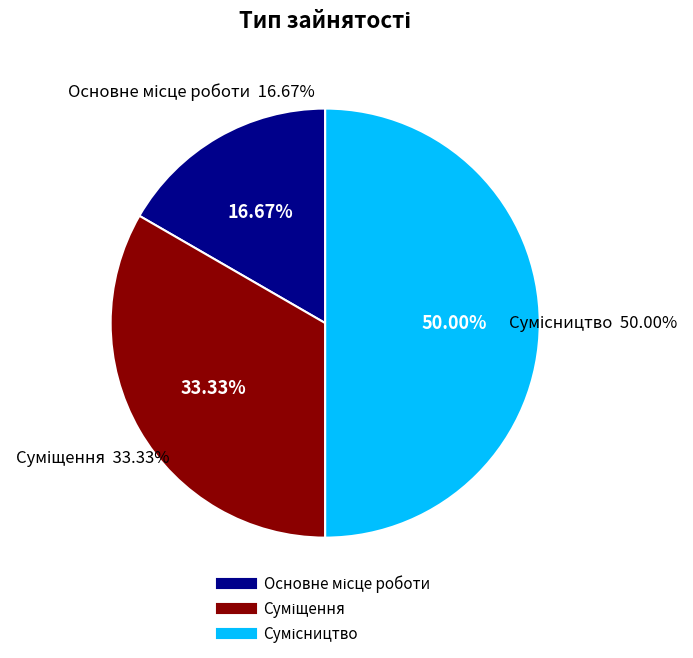

What is the largest slice in the pie chart?

Сумісництво